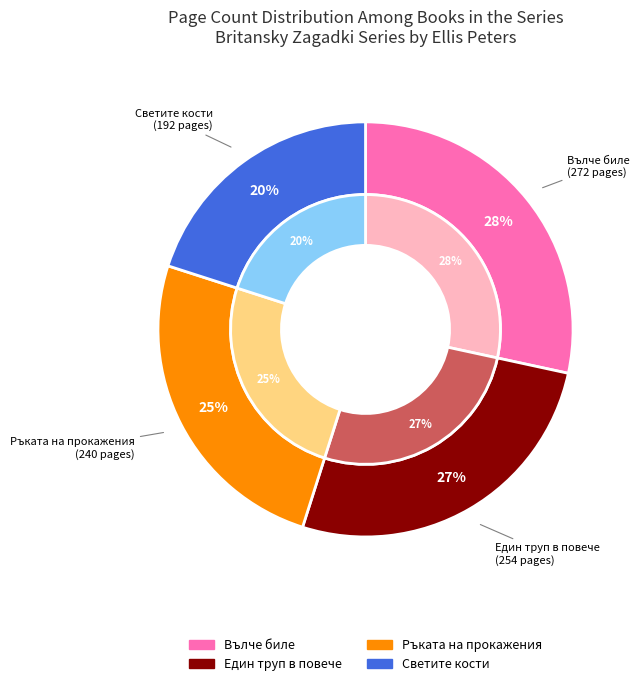

Is there a majority slice in this chart?

No